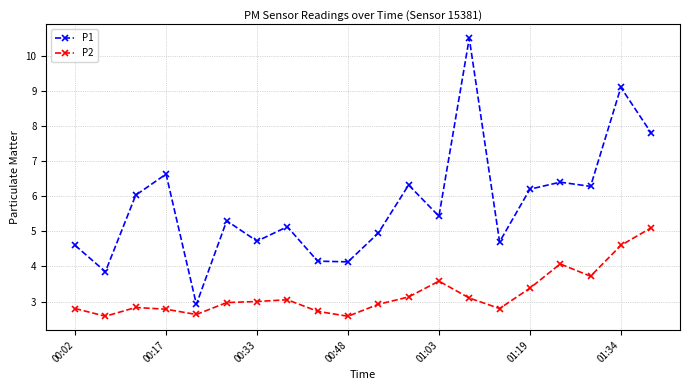

What is the value of the P2 point at the 3rd from the left?

2.8